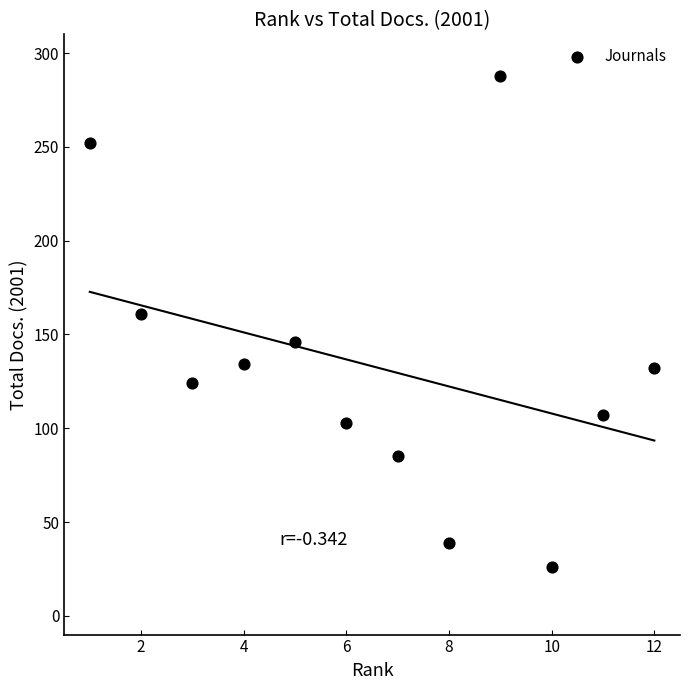

What Y value in the scatter plot is closest to 157?

161